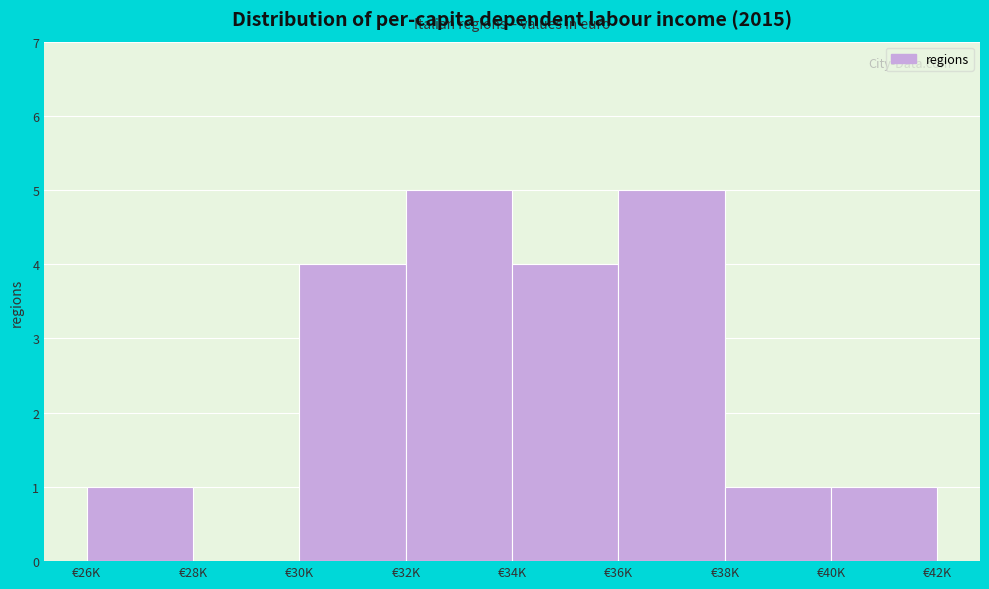

Reading right to left, extract all data points from this chart.

€40K=1	€38K=1	€36K=5	€34K=4	€32K=5	€30K=4	€28K=0	€26K=1